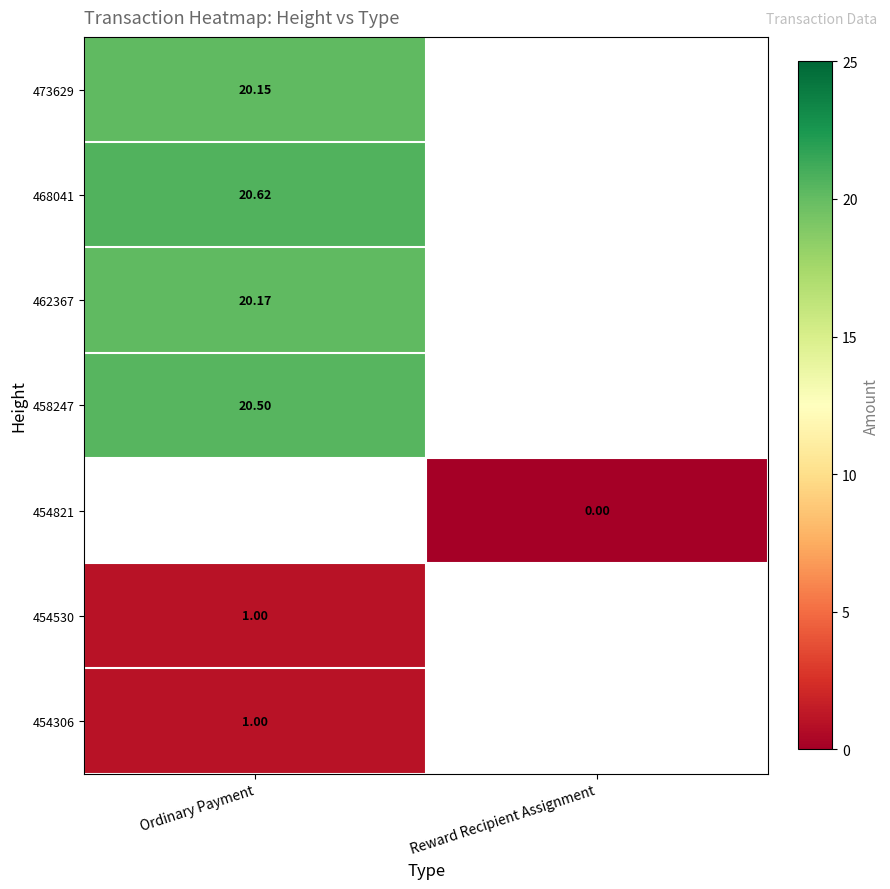

Which series has the largest range (max minus min)?

473629